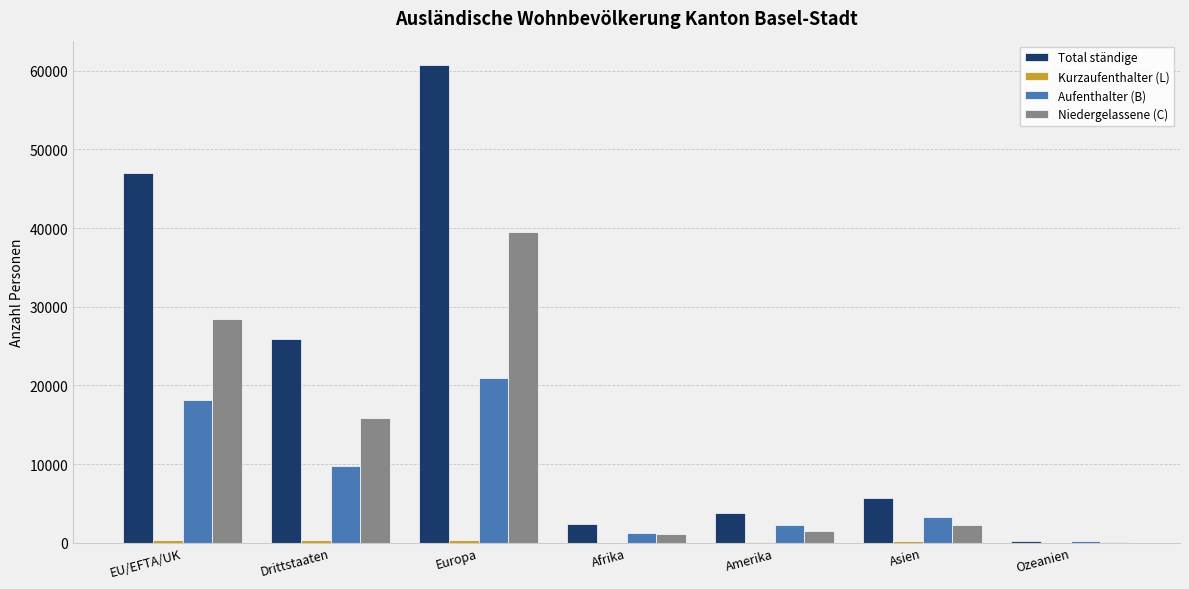

At which label does Niedergelassene (C) first exceed 2205?

EU/EFTA/UK